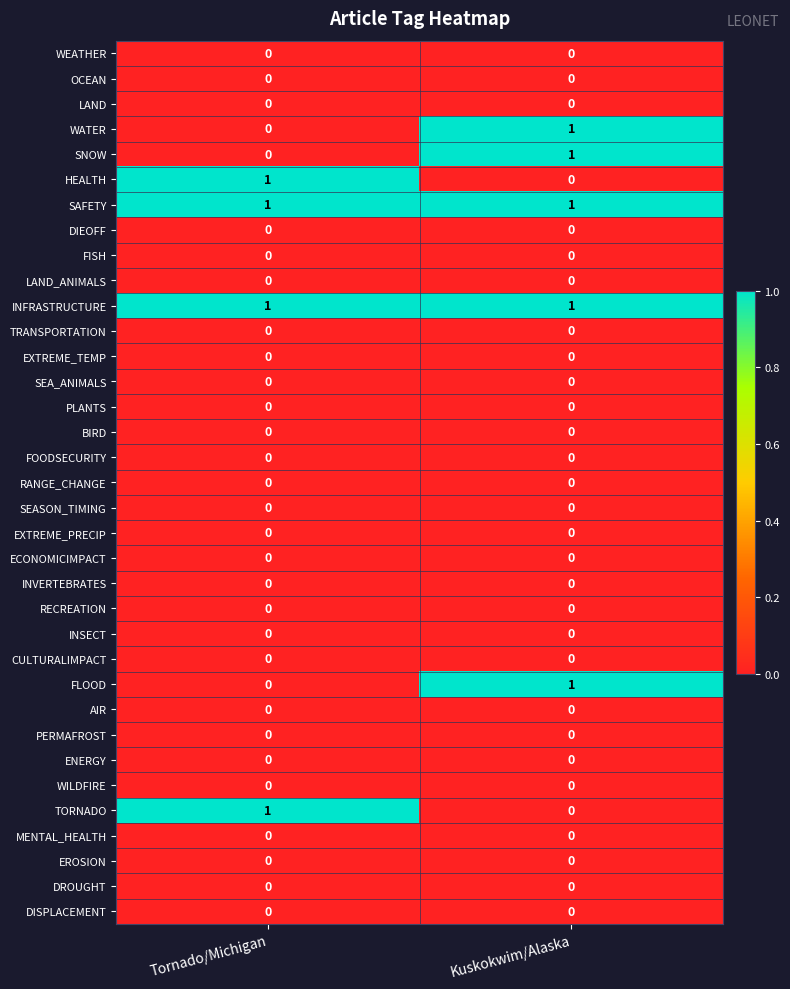

What is the total value across all series at Tornado/Michigan?

4